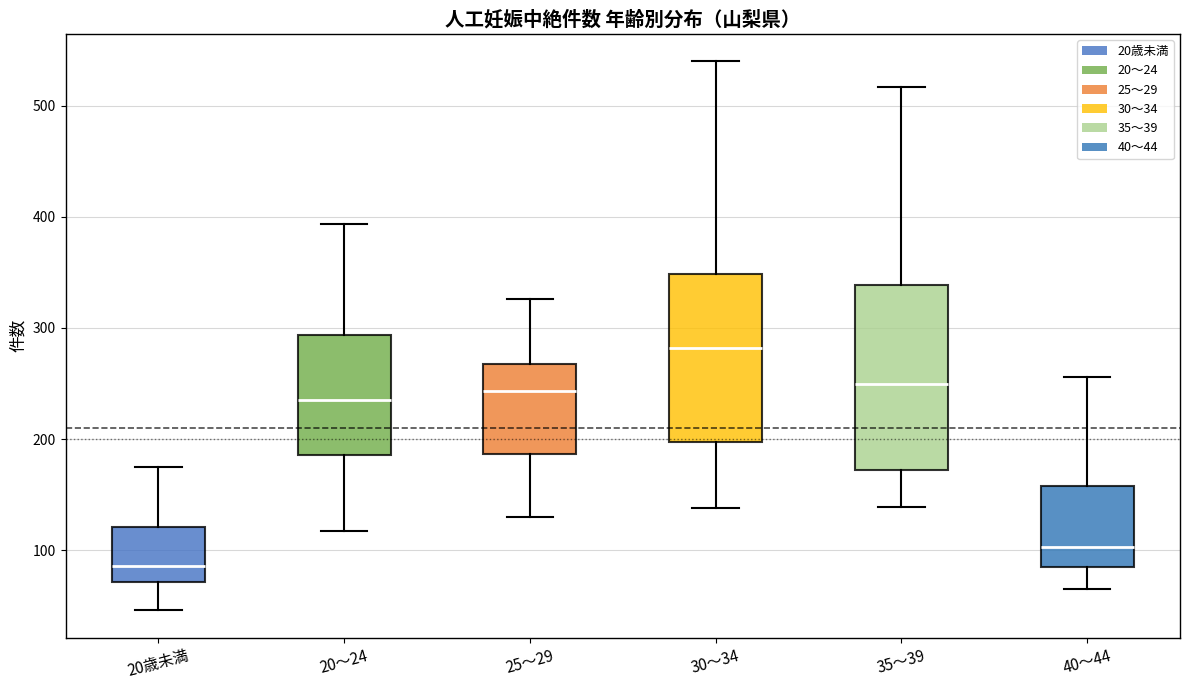

Reading left to right, transcribe this box plot: for each box, give where its median line is, the range the box spans, and where its two whiskers end, as read against the y-axis. The values are not printed on the chart, so give them approximately, as read against the axis.

20歳未満: median 90, box 70 to 120, whiskers 50 to 180
20～24: median 240, box 190 to 290, whiskers 120 to 390
25～29: median 240, box 190 to 270, whiskers 130 to 330
30～34: median 280, box 200 to 350, whiskers 140 to 540
35～39: median 250, box 170 to 340, whiskers 140 to 520
40～44: median 100, box 90 to 160, whiskers 70 to 260